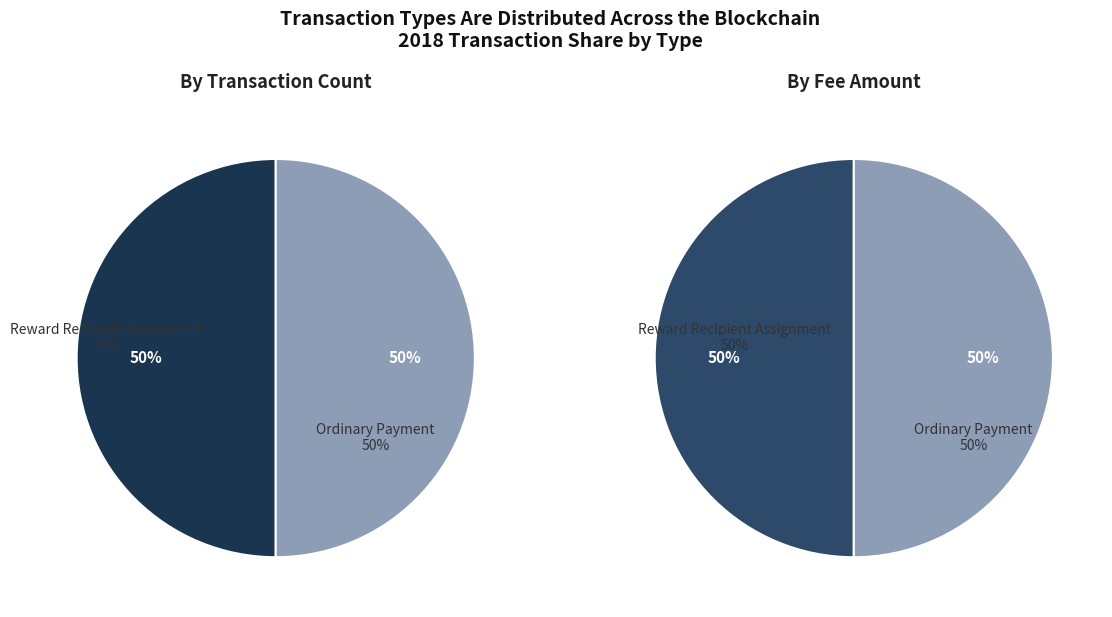

Is there any slice that represents more than half of the pie?

No